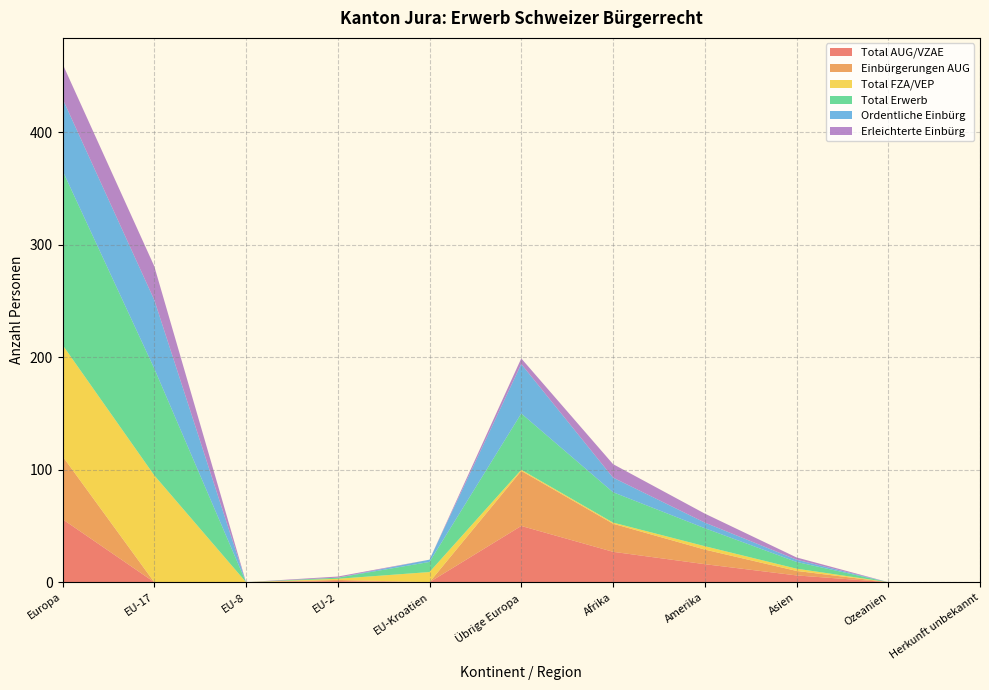

Reading left to right, extract all data points from this chart.

Total AUG/VZAE: Europa=56	EU-17=0	EU-8=0	EU-2=1	EU-Kroatien=0	Übrige Europa=50	Afrika=27	Amerika=16	Asien=6	Ozeanien=0	Herkunft unbekannt=0
Einbürgerungen AUG: Europa=56	EU-17=0	EU-8=0	EU-2=1	EU-Kroatien=0	Übrige Europa=49	Afrika=25	Amerika=13	Asien=4	Ozeanien=0	Herkunft unbekannt=0
Total FZA/VEP: Europa=99	EU-17=95	EU-8=0	EU-2=1	EU-Kroatien=9	Übrige Europa=1	Afrika=1	Amerika=3	Asien=2	Ozeanien=0	Herkunft unbekannt=0
Total Erwerb: Europa=155	EU-17=95	EU-8=0	EU-2=1	EU-Kroatien=9	Übrige Europa=50	Afrika=27	Amerika=16	Asien=6	Ozeanien=0	Herkunft unbekannt=0
Ordentliche Einbürg: Europa=64	EU-17=61	EU-8=0	EU-2=0	EU-Kroatien=2	Übrige Europa=44	Afrika=13	Amerika=5	Asien=2	Ozeanien=0	Herkunft unbekannt=0
Erleichterte Einbürg: Europa=31	EU-17=30	EU-8=0	EU-2=1	EU-Kroatien=0	Übrige Europa=5	Afrika=12	Amerika=8	Asien=2	Ozeanien=0	Herkunft unbekannt=0